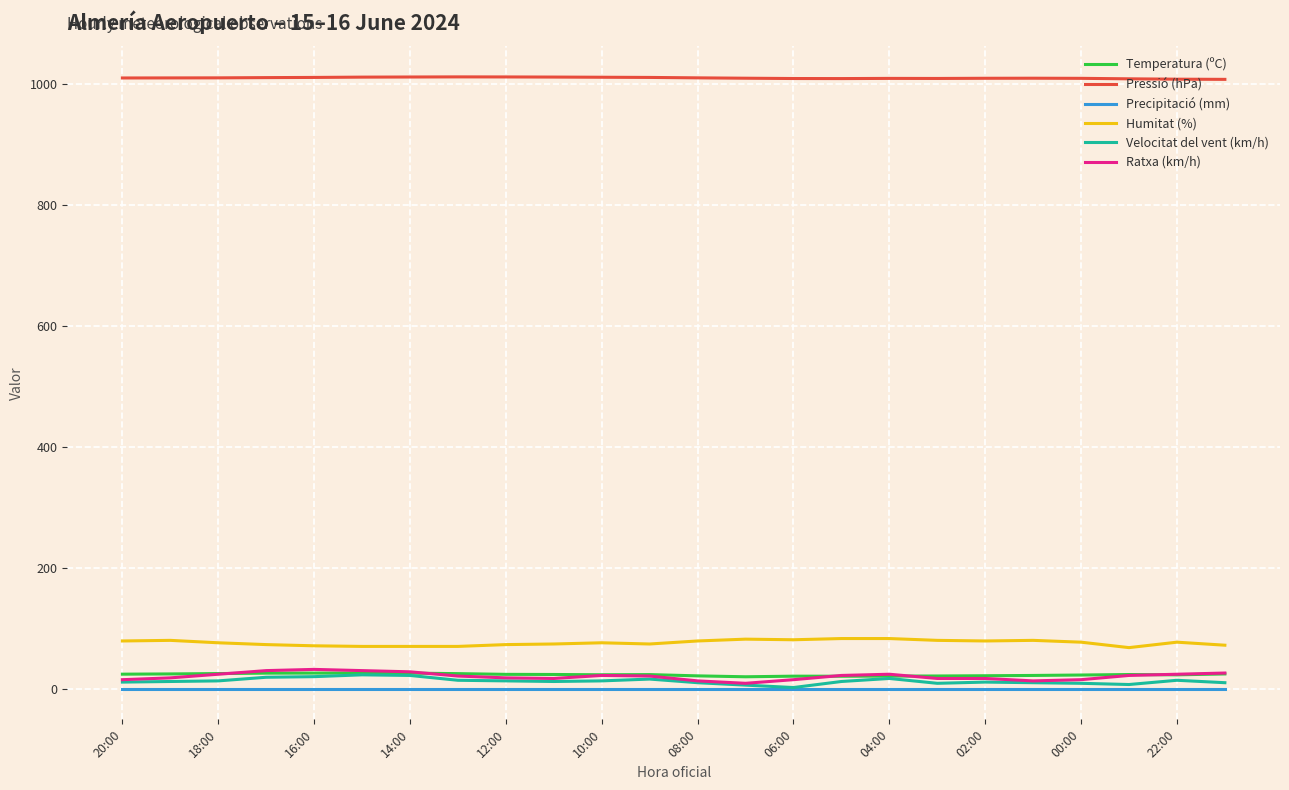

How many series are shown in this chart?

6